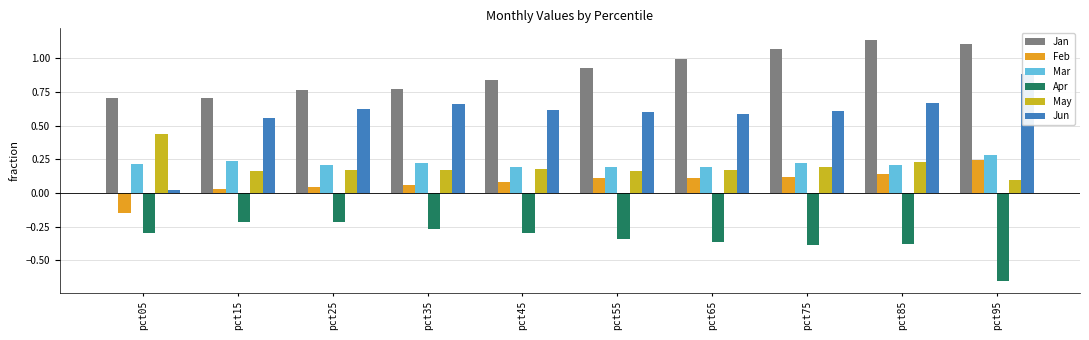

How many bars are there in total?

60